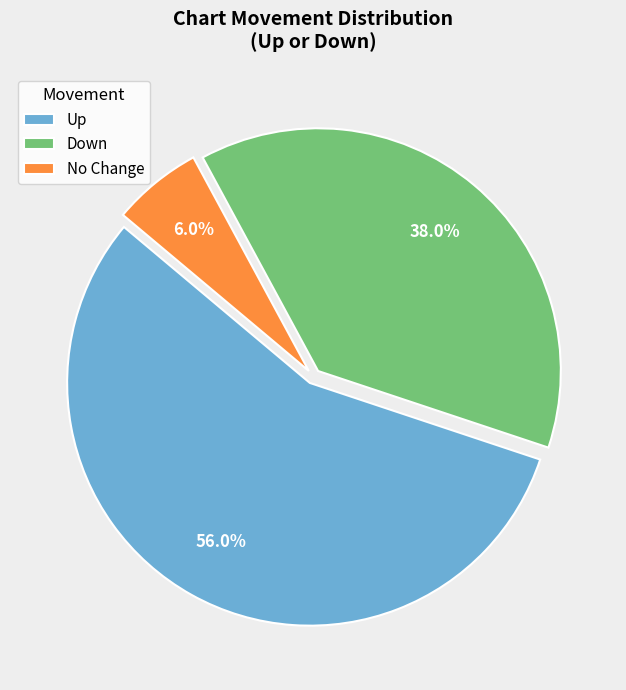

What is the smallest slice in the pie chart?

No Change